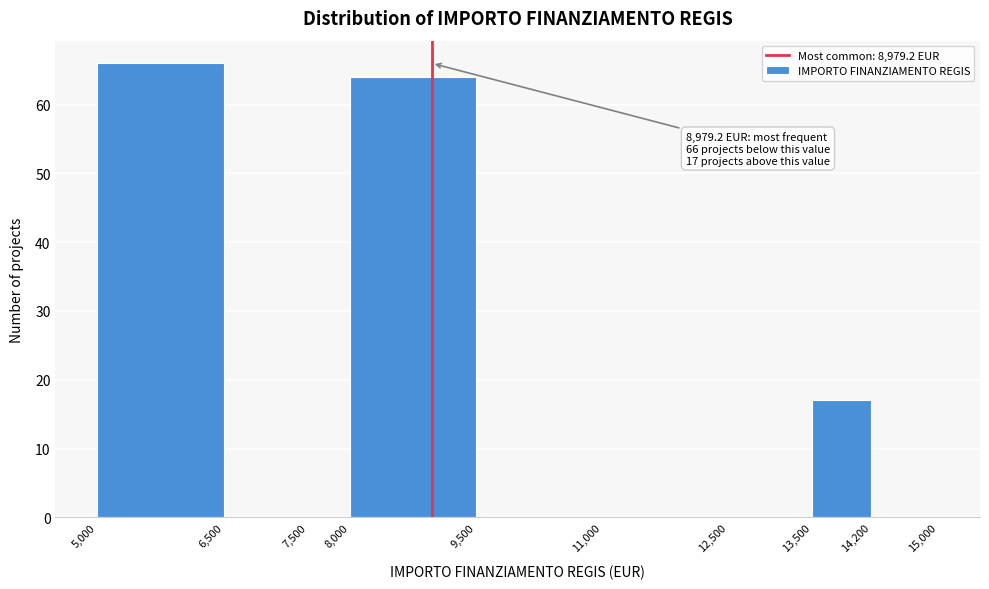

Over which range of the x-axis is the bar tallest?

5,000 to 6,500